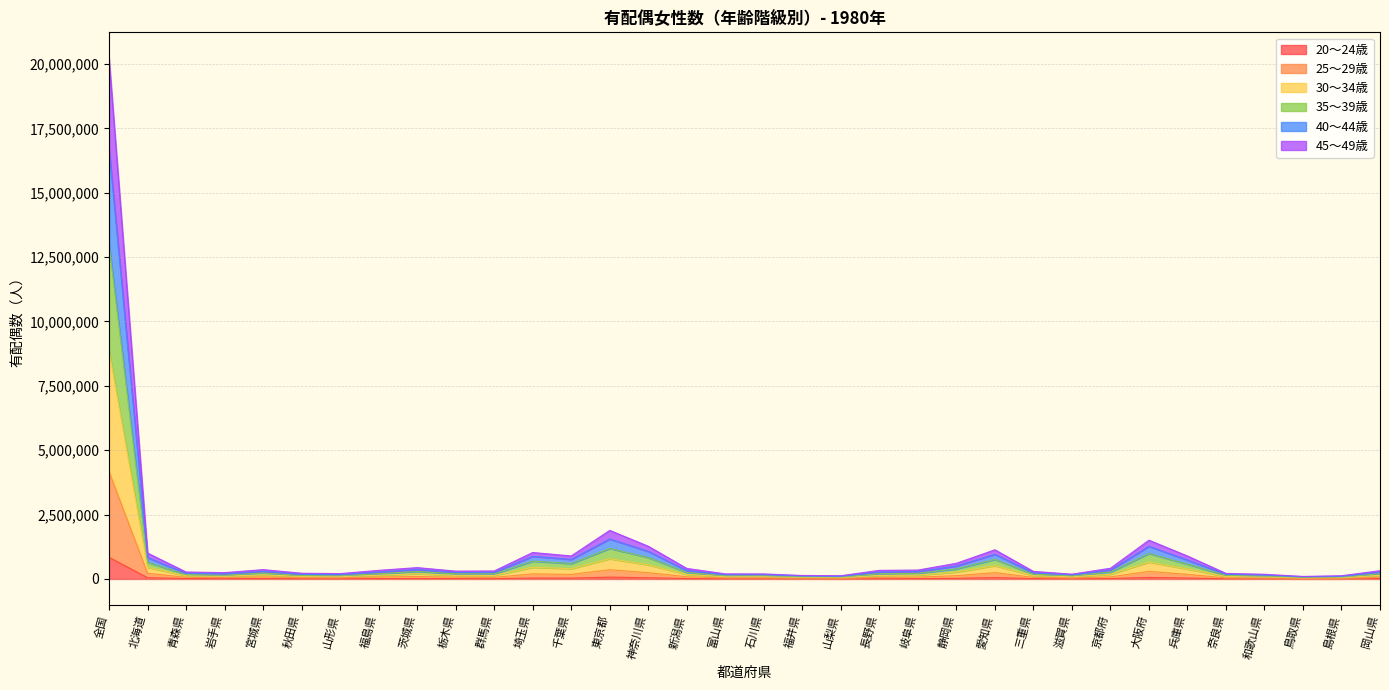

How many values in the 25～29歳 series exceed 69574?

16